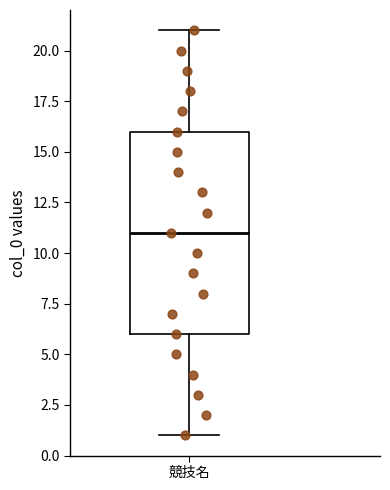

Where does the median line of the box for 競技名 sit on the y-axis? The values are not printed on the chart, so give them approximately, as read against the axis.

11